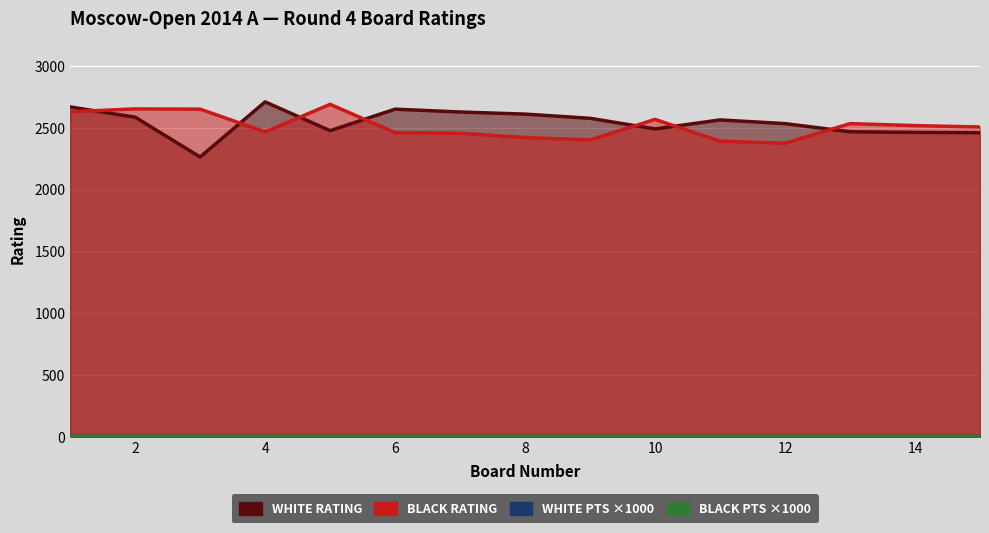

What is the value of the White Points point at the 9th from the left?

2.5